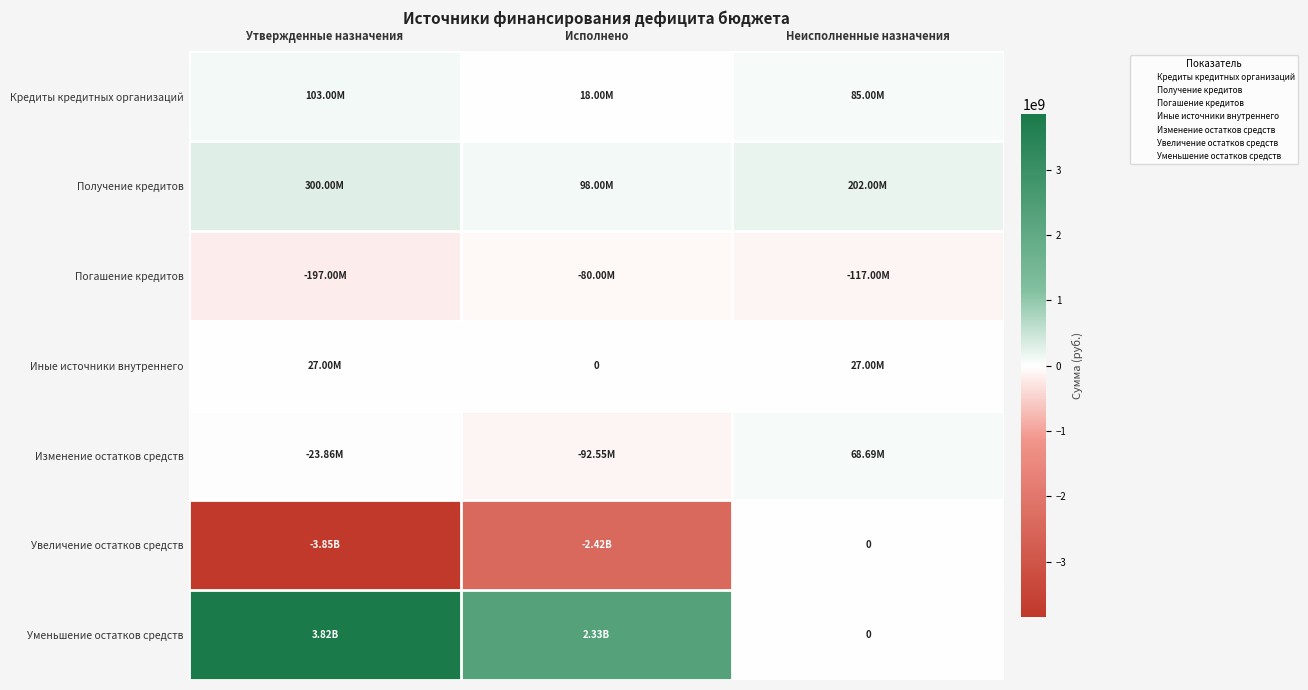

Which series changed the most between Утвержденные назначения and Неисполненные назначения?

Увеличение остатков средств